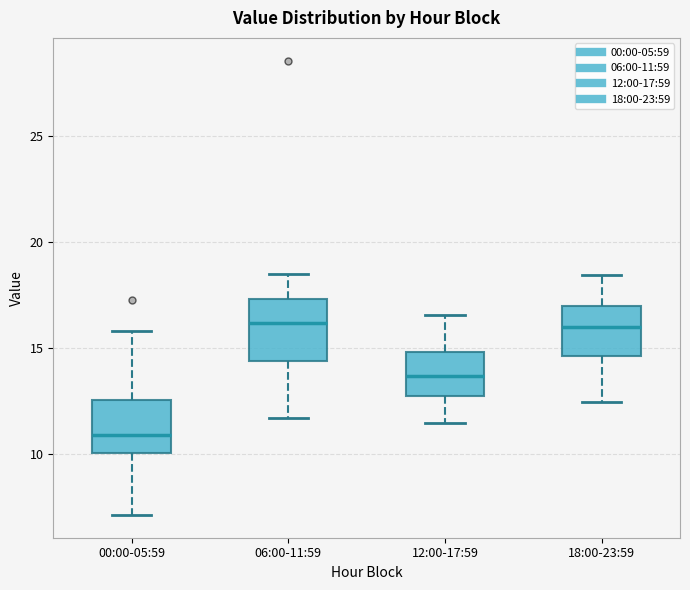

Reading left to right, transcribe this box plot: for each box, give where its median line is, the range the box spans, and where its two whiskers end, as read against the y-axis. The values are not printed on the chart, so give them approximately, as read against the axis.

00:00-05:59: median 11.0, box 10.0 to 12.5, whiskers 7.0 to 16.0
06:00-11:59: median 16.0, box 14.5 to 17.5, whiskers 11.5 to 18.5
12:00-17:59: median 13.5, box 12.5 to 15.0, whiskers 11.5 to 16.5
18:00-23:59: median 16.0, box 14.5 to 17.0, whiskers 12.5 to 18.5